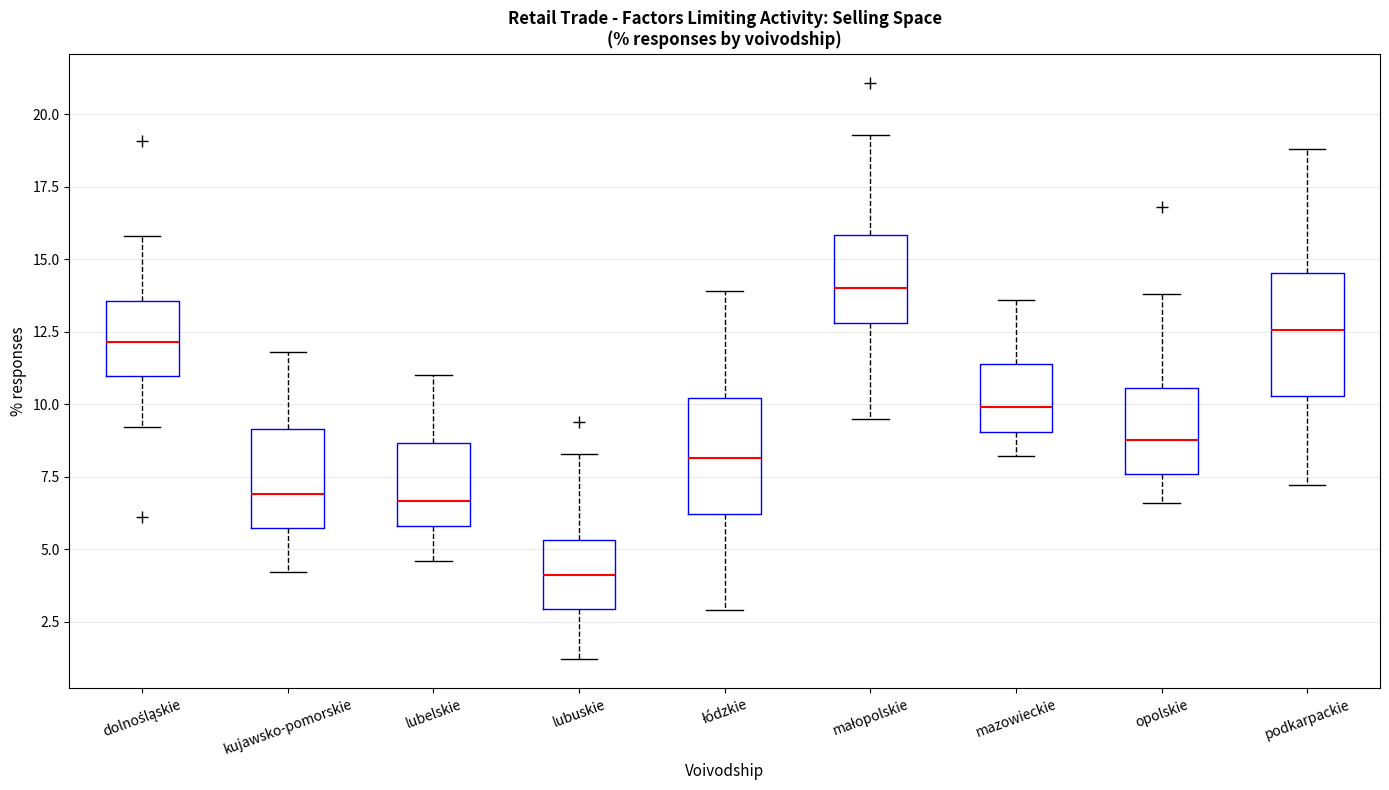

Which box's median line is the lowest?

lubuskie